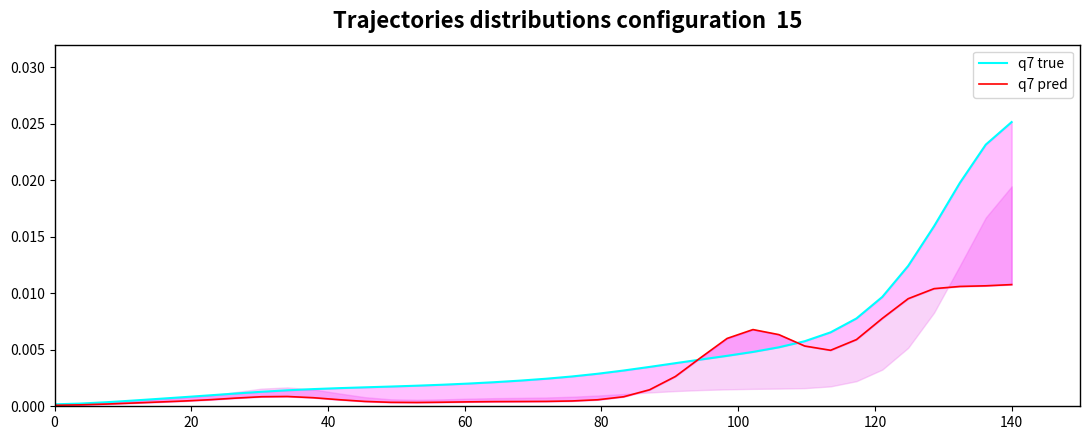

Count the number of categories in the chart.

38